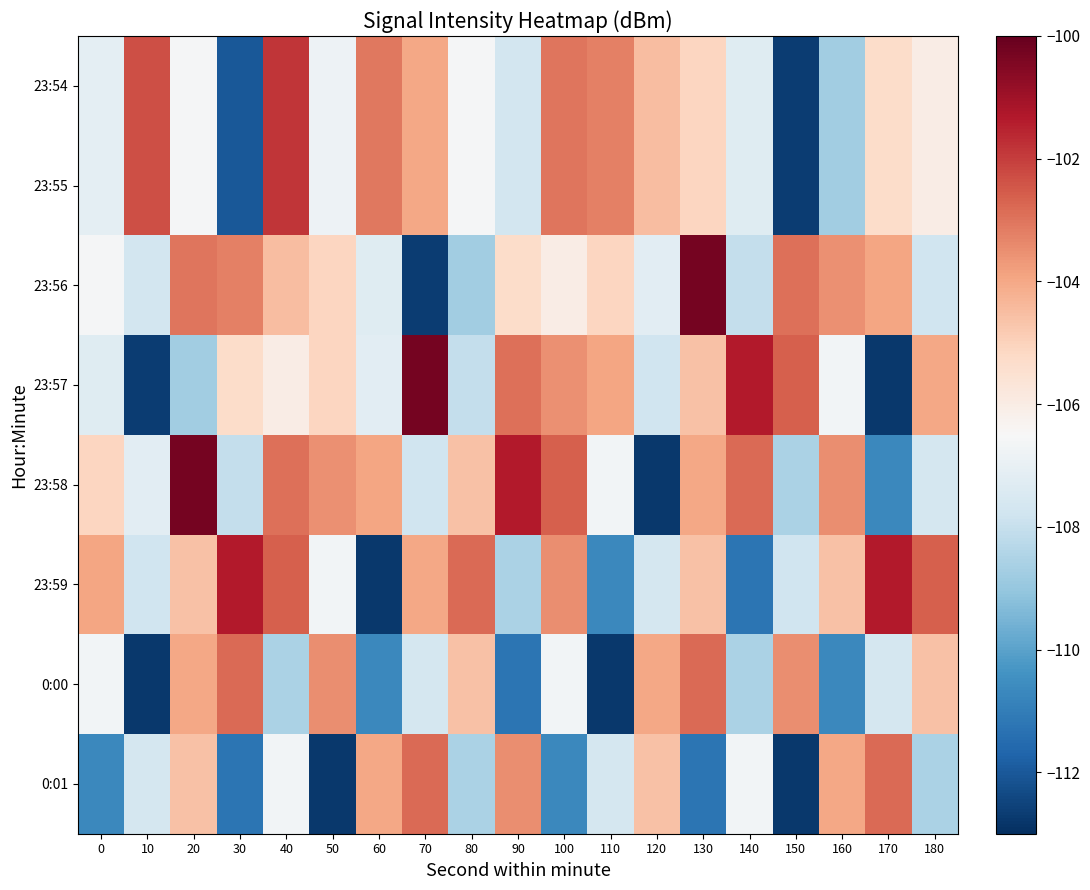

Reading left to right, transcribe all the data shown in this chart.

23:54: 0=-107.1	10=-102.3	20=-106.6	30=-112.0	40=-101.9	50=-106.8	60=-103.1	70=-104.0	80=-106.6	90=-107.7	100=-103.0	110=-103.2	120=-104.5	130=-105.1	140=-107.3	150=-112.7	160=-108.8	170=-105.3	180=-106.0
23:55: 0=-107.1	10=-102.3	20=-106.6	30=-112.0	40=-101.9	50=-106.8	60=-103.1	70=-104.0	80=-106.6	90=-107.7	100=-103.0	110=-103.2	120=-104.5	130=-105.1	140=-107.3	150=-112.7	160=-108.8	170=-105.3	180=-106.0
23:56: 0=-106.6	10=-107.7	20=-103.0	30=-103.2	40=-104.5	50=-105.1	60=-107.3	70=-112.7	80=-108.8	90=-105.3	100=-106.0	110=-105.1	120=-107.2	130=-100.3	140=-108.1	150=-102.9	160=-103.5	170=-103.9	180=-107.8
23:57: 0=-107.3	10=-112.7	20=-108.8	30=-105.3	40=-106.0	50=-105.1	60=-107.2	70=-100.3	80=-108.1	90=-102.9	100=-103.5	110=-103.9	120=-107.8	130=-104.6	140=-101.4	150=-102.6	160=-106.7	170=-112.8	180=-104.0
23:58: 0=-105.1	10=-107.2	20=-100.3	30=-108.1	40=-102.9	50=-103.5	60=-103.9	70=-107.8	80=-104.6	90=-101.4	100=-102.6	110=-106.7	120=-112.8	130=-104.0	140=-102.8	150=-108.6	160=-103.5	170=-110.7	180=-107.7
23:59: 0=-103.9	10=-107.8	20=-104.6	30=-101.4	40=-102.6	50=-106.7	60=-112.8	70=-104.0	80=-102.8	90=-108.6	100=-103.5	110=-110.7	120=-107.7	130=-104.6	140=-111.2	150=-107.8	160=-104.6	170=-101.4	180=-102.6
0:00: 0=-106.7	10=-112.8	20=-104.0	30=-102.8	40=-108.6	50=-103.5	60=-110.7	70=-107.7	80=-104.6	90=-111.2	100=-106.7	110=-112.8	120=-104.0	130=-102.8	140=-108.6	150=-103.5	160=-110.7	170=-107.7	180=-104.6
0:01: 0=-110.7	10=-107.7	20=-104.6	30=-111.2	40=-106.7	50=-112.8	60=-104.0	70=-102.8	80=-108.6	90=-103.5	100=-110.7	110=-107.7	120=-104.6	130=-111.2	140=-106.7	150=-112.8	160=-104.0	170=-102.8	180=-108.6